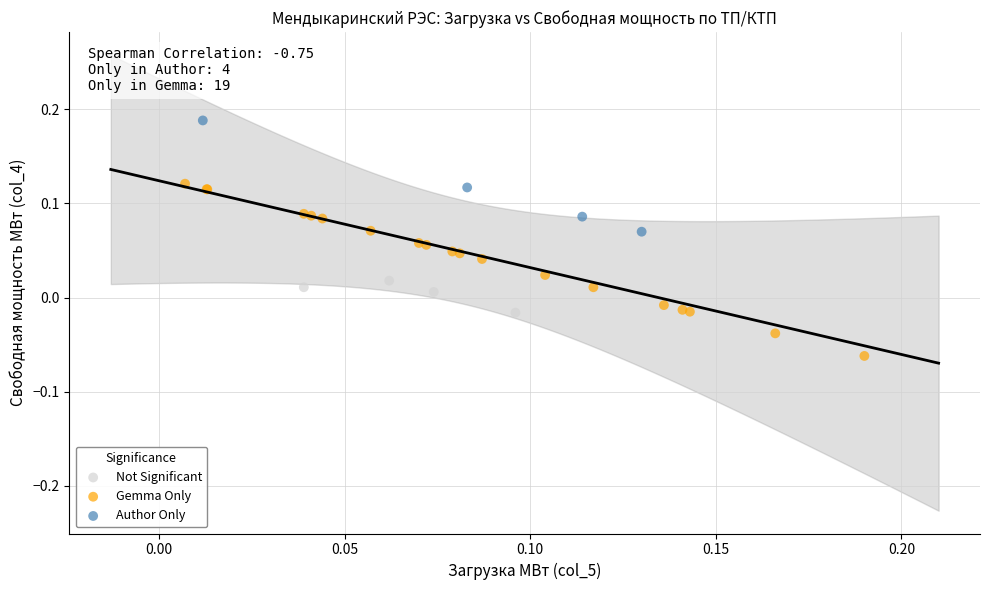

Which series has the widest spread of Y values?

Gemma Only